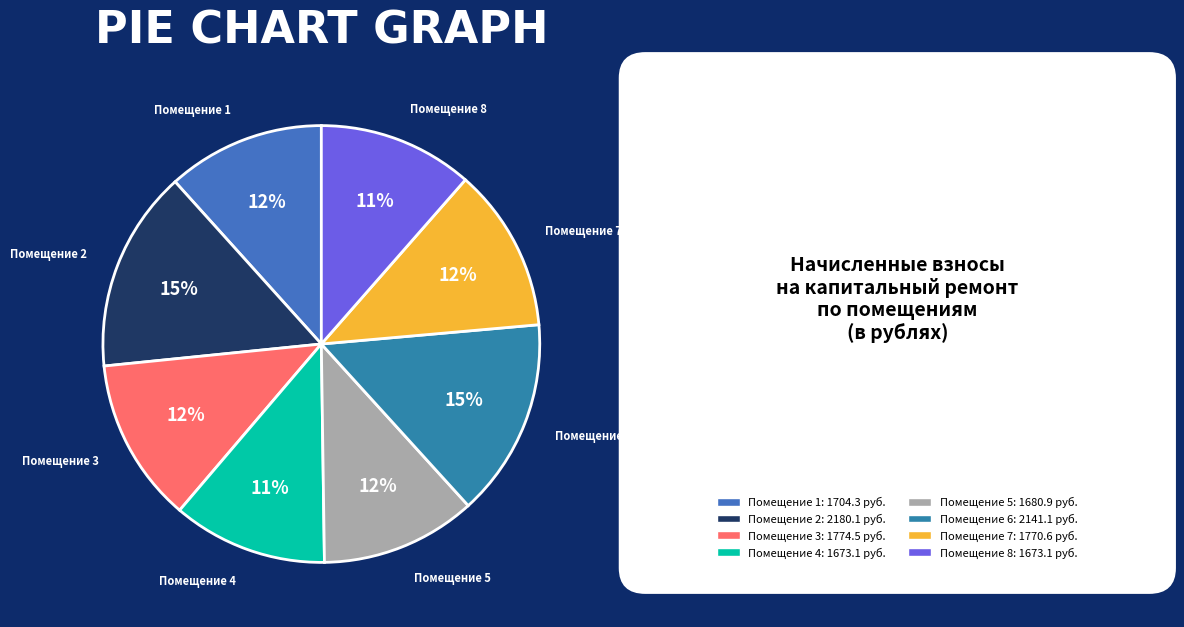

To the nearest percent, what is the difference between the largest and smallest slice percentages?

3%